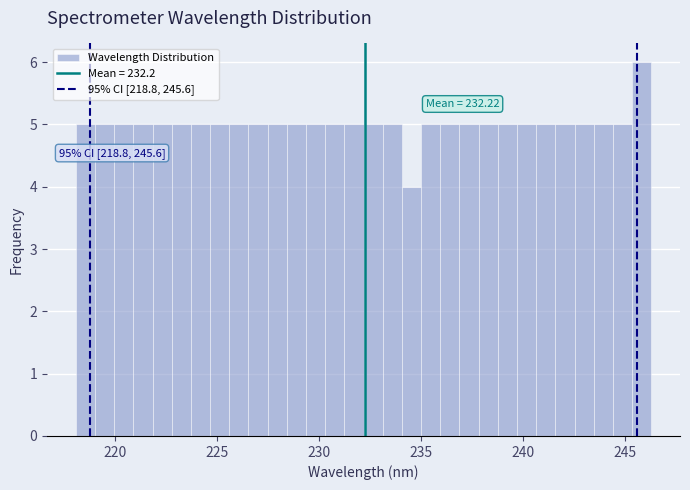

Around what value on the x-axis is the tallest bar? Give the approximate position of its centre, as read against the axis.

246.0